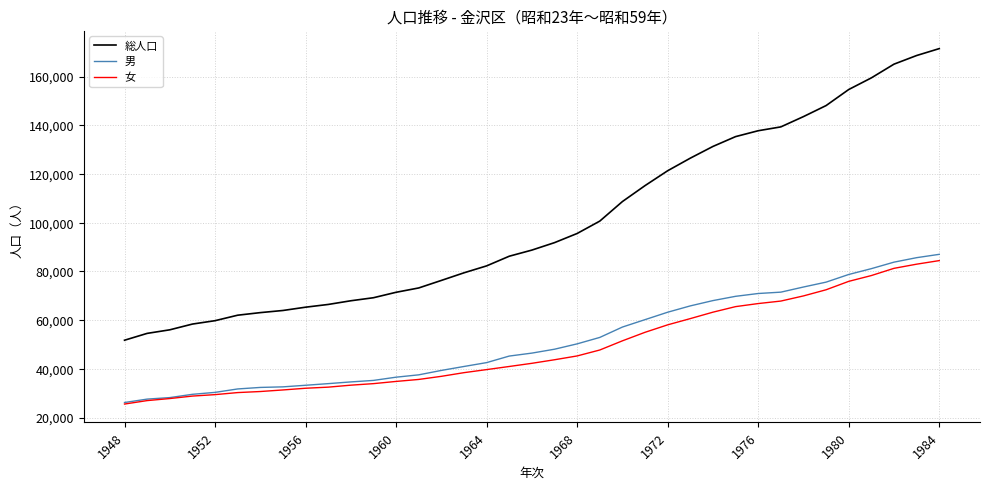

Which series has the largest range (max minus min)?

総人口